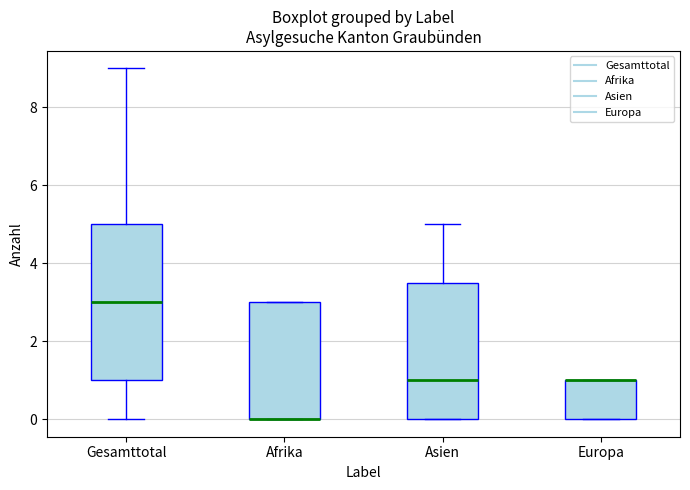

Comparing the boxes themselves (not the whiskers), which one is the tallest?

Gesamttotal